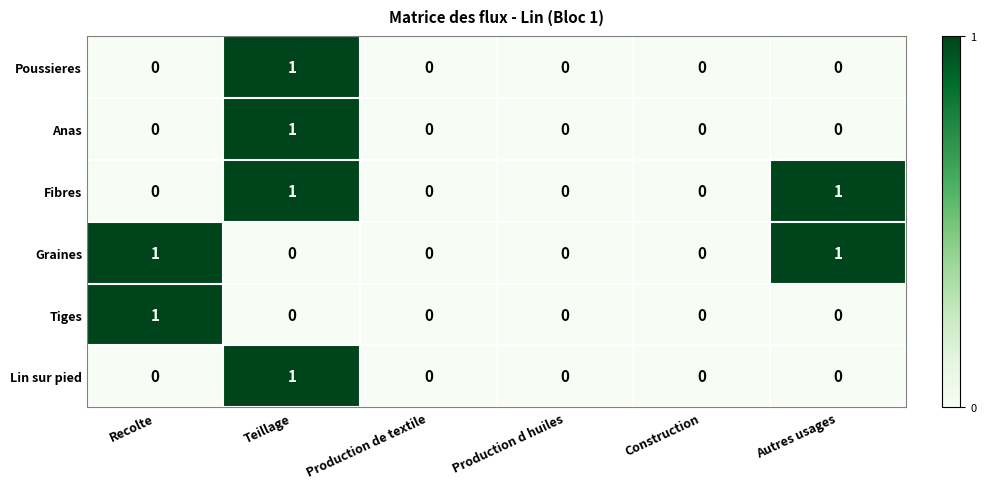

The Poussieres series shows 0 at Recolte. True or false?

True